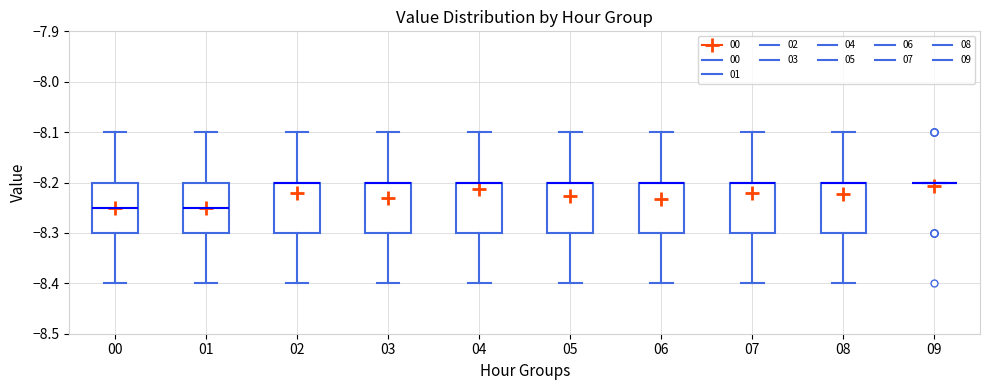

Reading left to right, transcribe this box plot: for each box, give where its median line is, the range the box spans, and where its two whiskers end, as read against the y-axis. The values are not printed on the chart, so give them approximately, as read against the axis.

00: median -8.25, box -8.30 to -8.20, whiskers -8.40 to -8.10
01: median -8.25, box -8.30 to -8.20, whiskers -8.40 to -8.10
02: median -8.20 (drawn on the box's upper edge), box -8.30 to -8.20, whiskers -8.40 to -8.10
03: median -8.20 (drawn on the box's upper edge), box -8.30 to -8.20, whiskers -8.40 to -8.10
04: median -8.20 (drawn on the box's upper edge), box -8.30 to -8.20, whiskers -8.40 to -8.10
05: median -8.20 (drawn on the box's upper edge), box -8.30 to -8.20, whiskers -8.40 to -8.10
06: median -8.20 (drawn on the box's upper edge), box -8.30 to -8.20, whiskers -8.40 to -8.10
07: median -8.20 (drawn on the box's upper edge), box -8.30 to -8.20, whiskers -8.40 to -8.10
08: median -8.20 (drawn on the box's upper edge), box -8.30 to -8.20, whiskers -8.40 to -8.10
09: box collapsed to a line at -8.20, whiskers -8.20 to -8.20